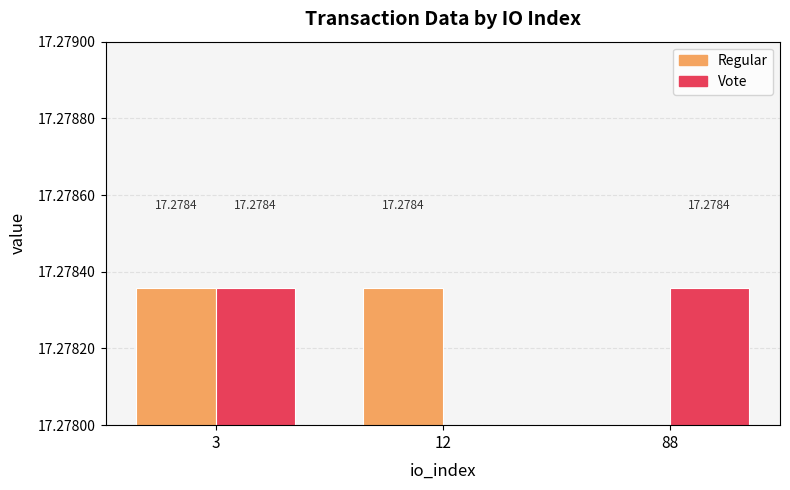

The Regular series shows 8.4 at 12. True or false?

False